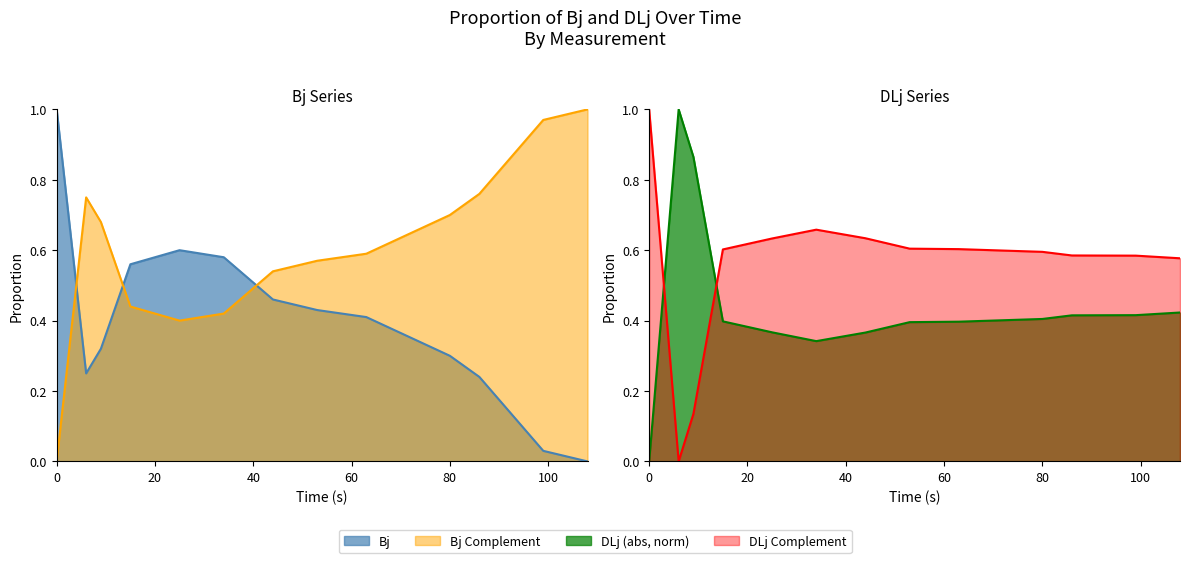

How many interior local peaks does the Bj series have?

1